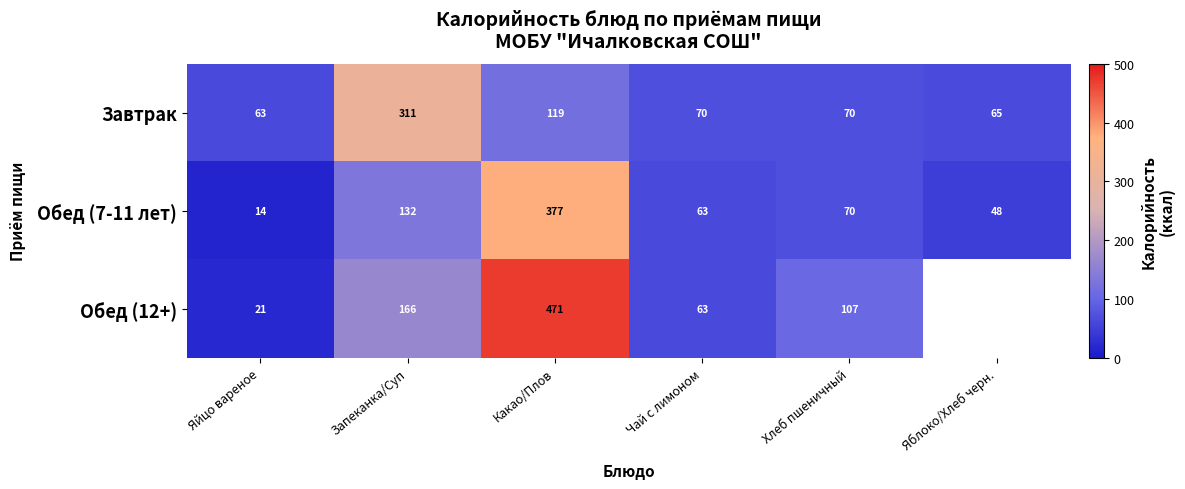

What is the difference between the highest and lowest values at Чай с лимоном?

7